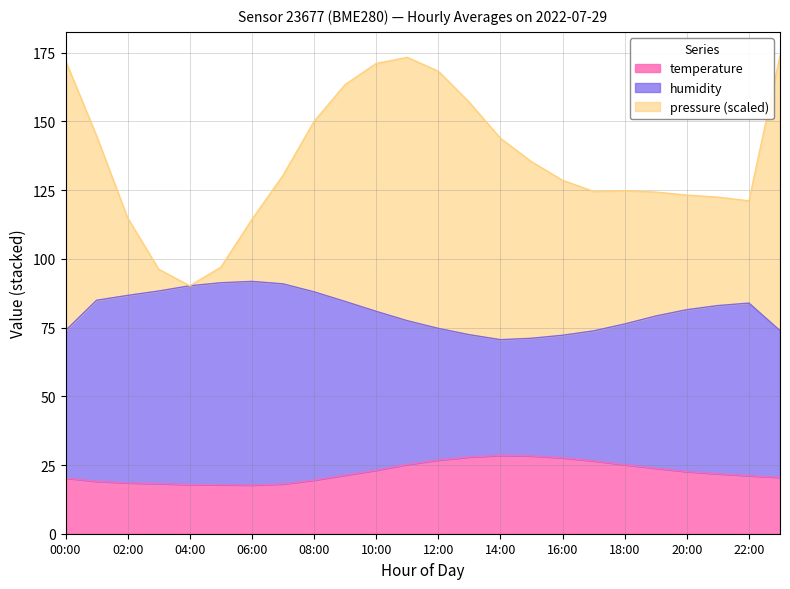

True or false: temperature has a value of 18.2 at 03:00.

True